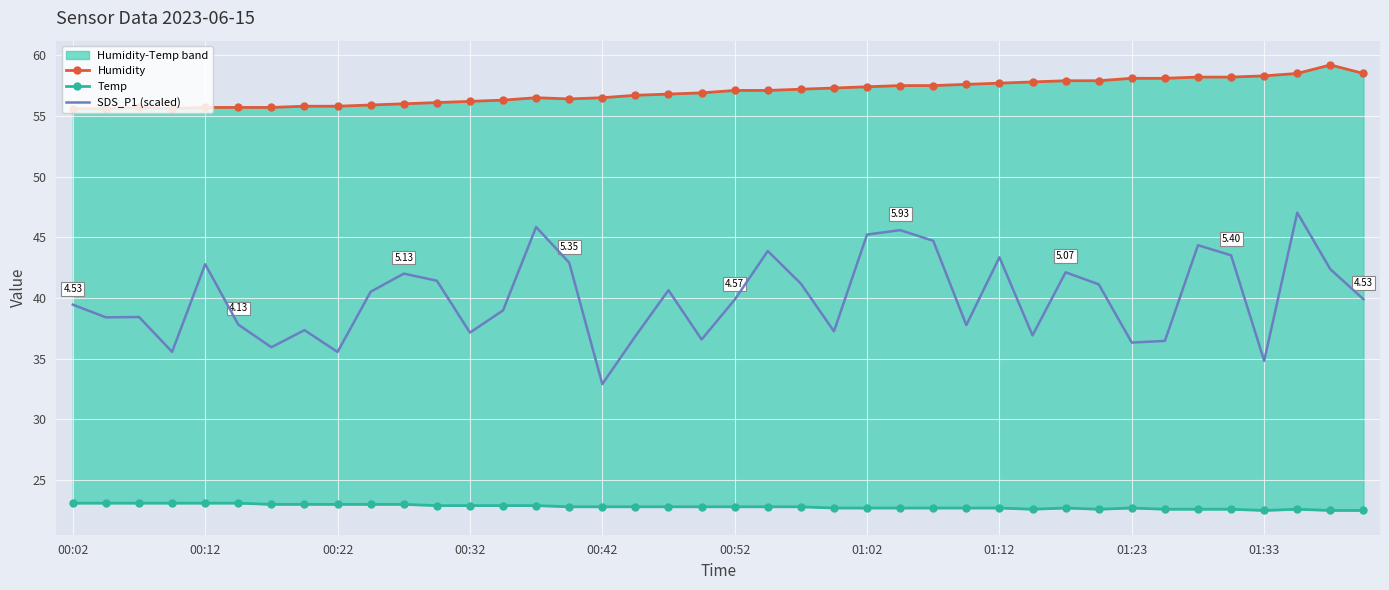

Is the value of Humidity at 22 greater than the value of Temp at 00:52?

Yes